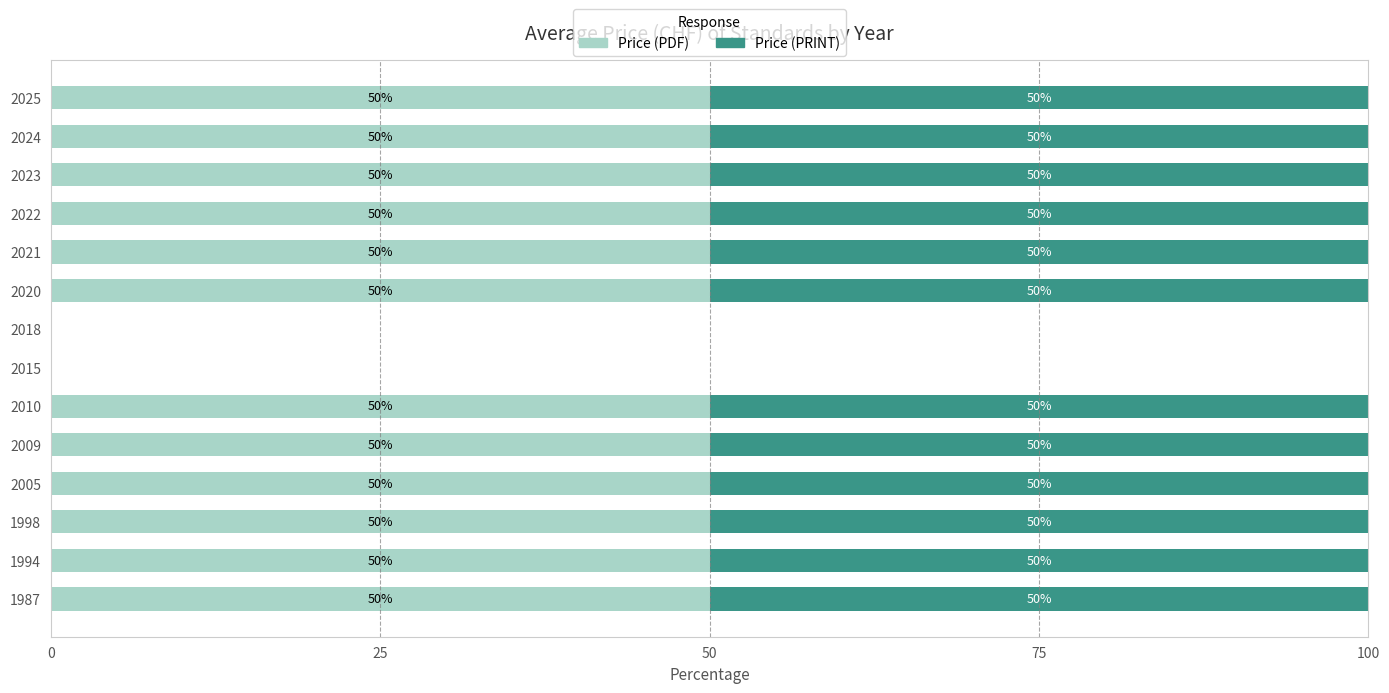

Read the Price (PDF) value at 1994, to the nearest 5.

50